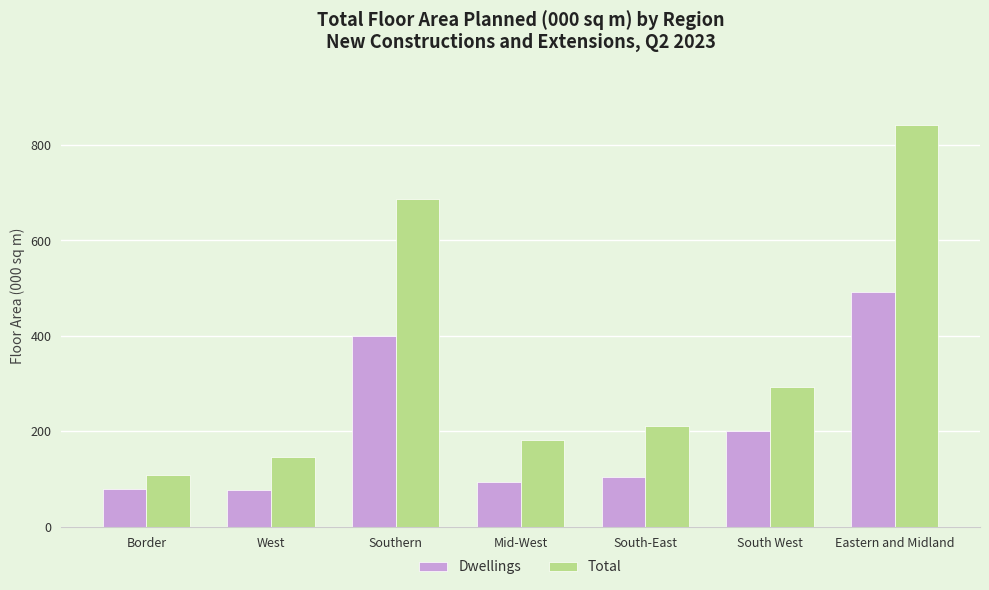

What is the average value of the Total series?

352.9